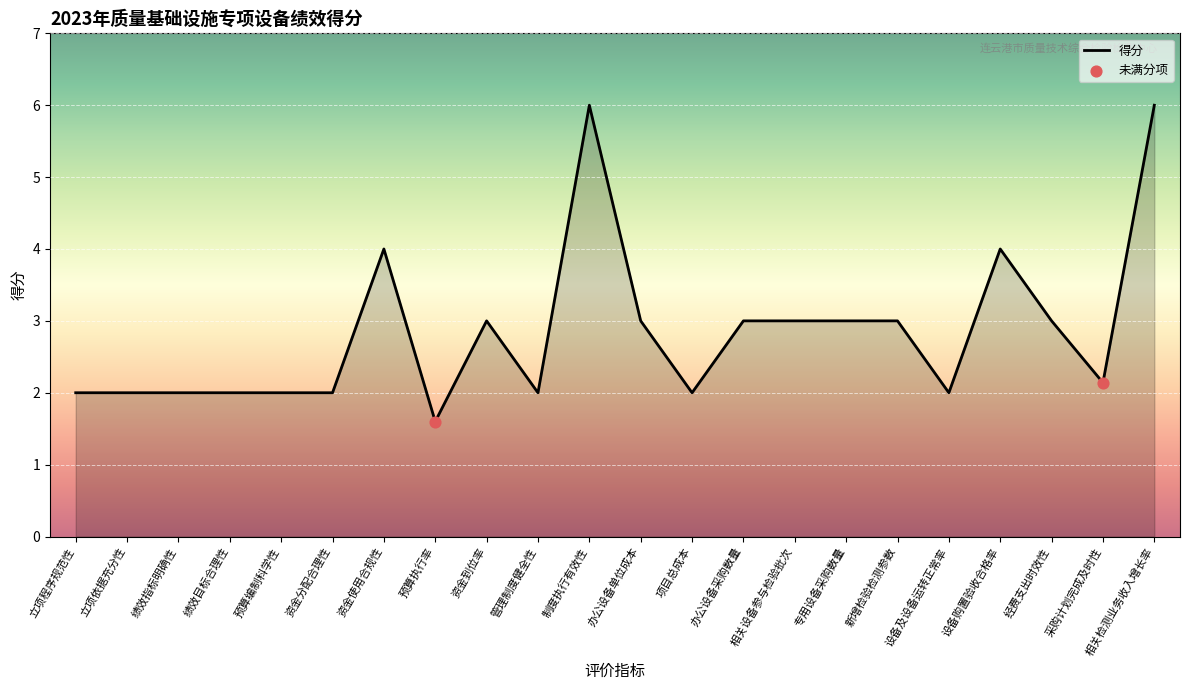

Approximately how many times larger is the value at 设备购置验收合格率 compared to 新增检验检测参数?

1.3